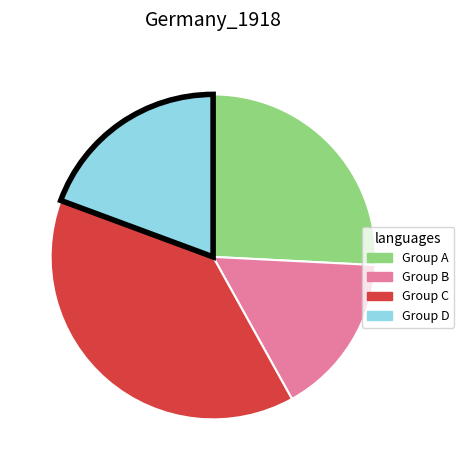

Which slice is the smallest?

Group B